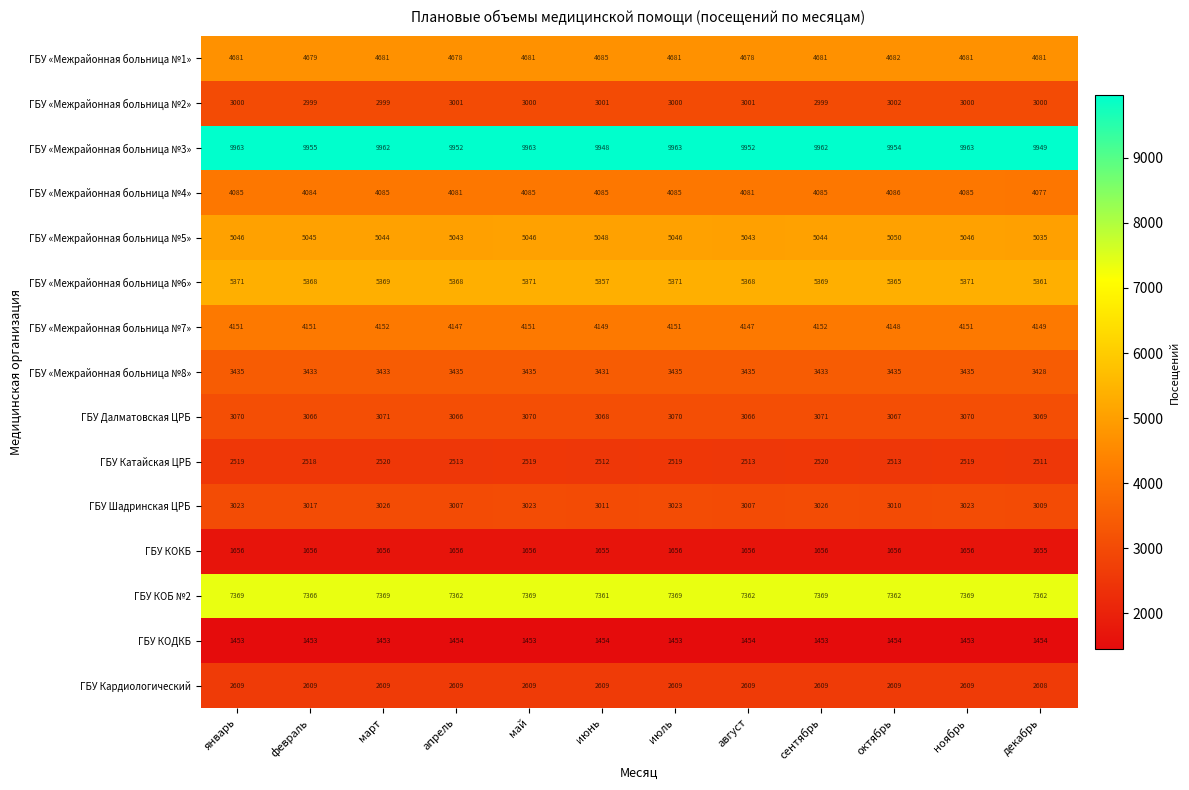

At декабрь, list the series in order from smallest to largest.

ГБУ КОДКБ, ГБУ КОКБ, ГБУ Катайская ЦРБ, ГБУ Кардиологический, ГБУ «Межрайонная больница №2», ГБУ Шадринская ЦРБ, ГБУ Далматовская ЦРБ, ГБУ «Межрайонная больница №8», ГБУ «Межрайонная больница №4», ГБУ «Межрайонная больница №7», ГБУ «Межрайонная больница №1», ГБУ «Межрайонная больница №5», ГБУ «Межрайонная больница №6», ГБУ КОБ №2, ГБУ «Межрайонная больница №3»